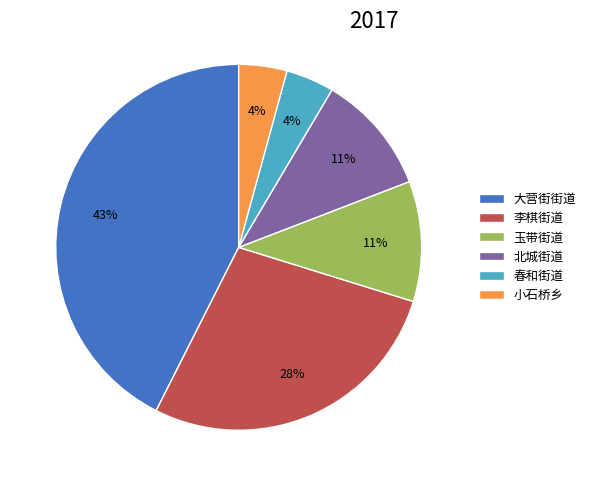

The 大营街街道 slice represents 43% of the pie. True or false?

True